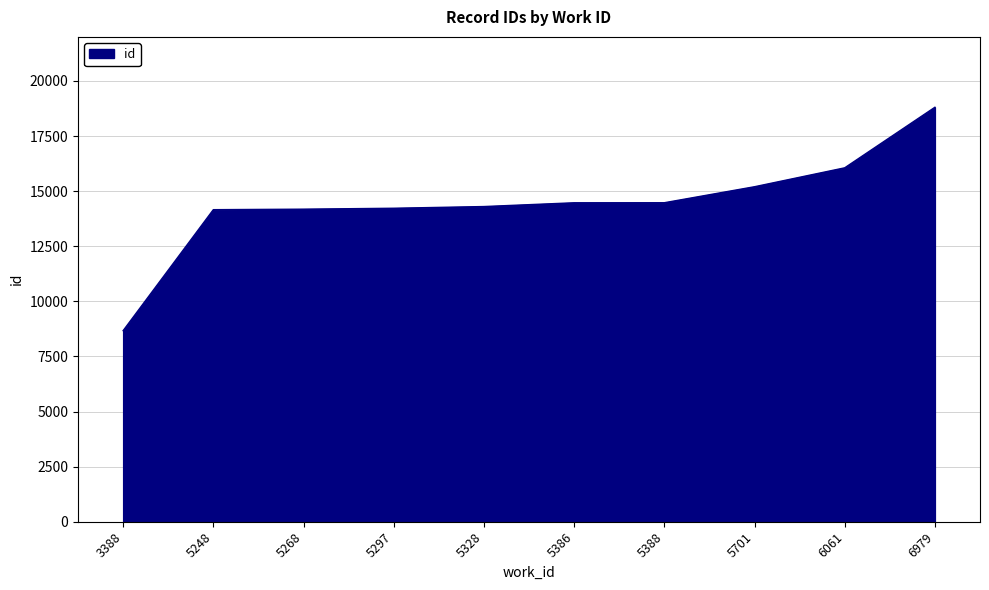

Is it true that the value at 3388 is 6062?

False